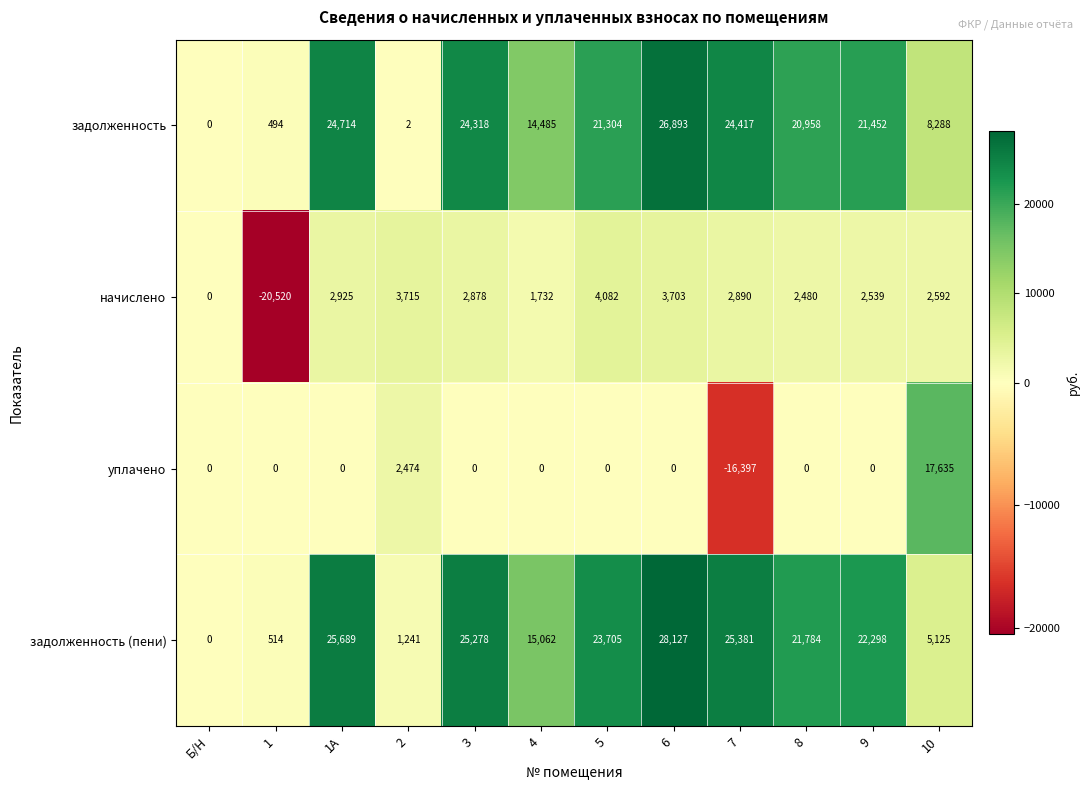

What is the difference between the second highest and minimum values in the начислено series?

24235